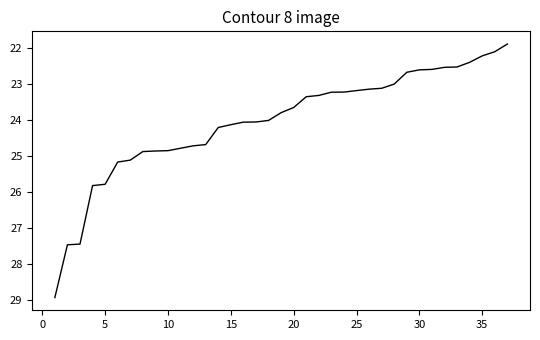

What is the difference between the maximum and minimum values?

7.0